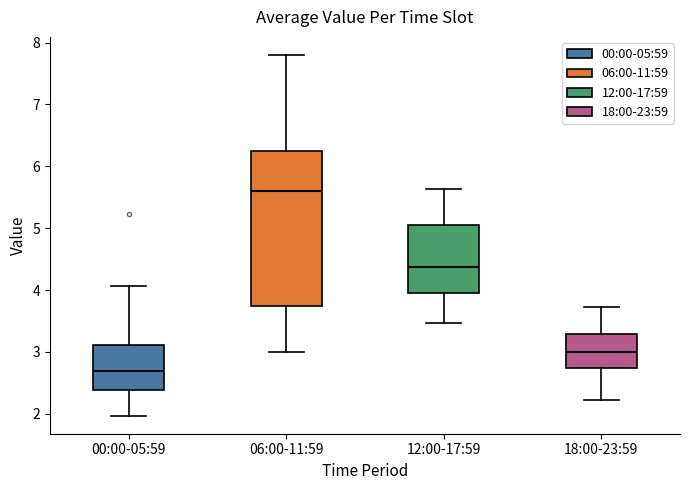

Reading left to right, read every box against the y-axis: the position of its median line, the range the box covers, and the ends of its whiskers. The values are not printed on the chart, so give them approximately, as read against the axis.

00:00-05:59: median 2.7, box 2.4 to 3.1, whiskers 2.0 to 4.1
06:00-11:59: median 5.6, box 3.8 to 6.2, whiskers 3.0 to 7.8
12:00-17:59: median 4.4, box 4.0 to 5.0, whiskers 3.5 to 5.6
18:00-23:59: median 3.0, box 2.7 to 3.3, whiskers 2.2 to 3.7